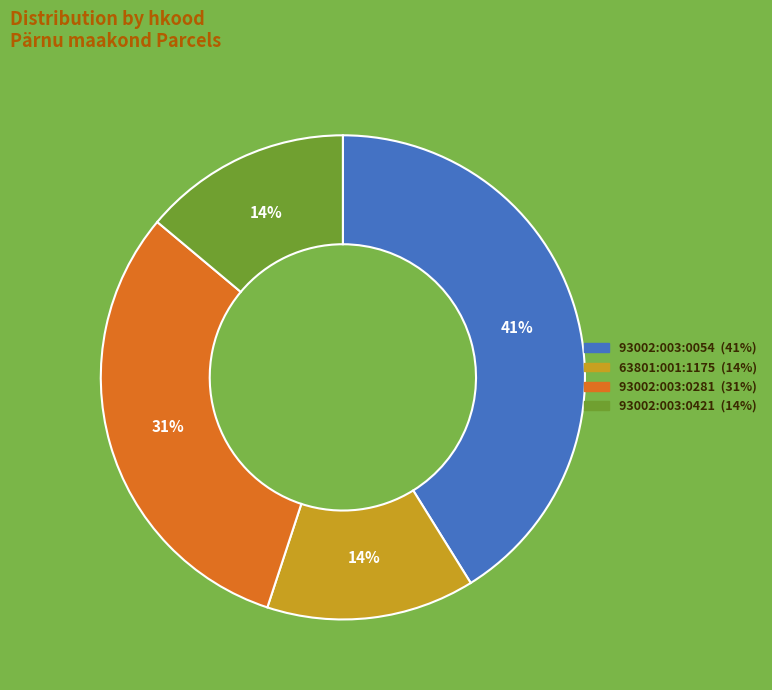

Combined, do 93002:003:0281 and 93002:003:0054 account for over 50%?

Yes